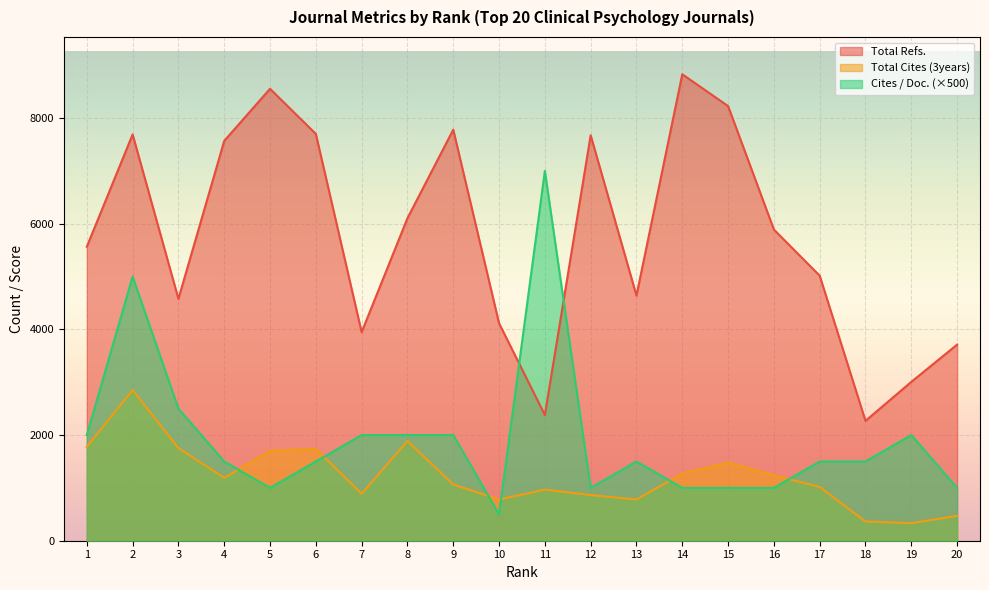

What is the highest value of the Cites / Doc. (2years) series?

7000